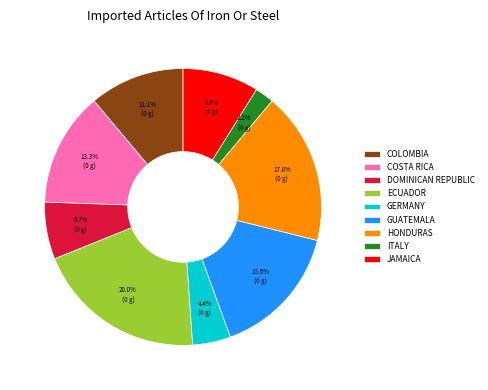

What percentage is NOT represented by COSTA RICA?

86.7%